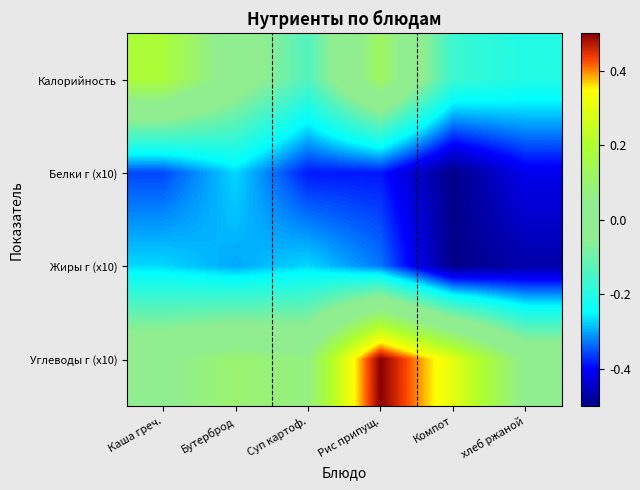

At which category does the chart reach its peak across all series?

Рис припущ.